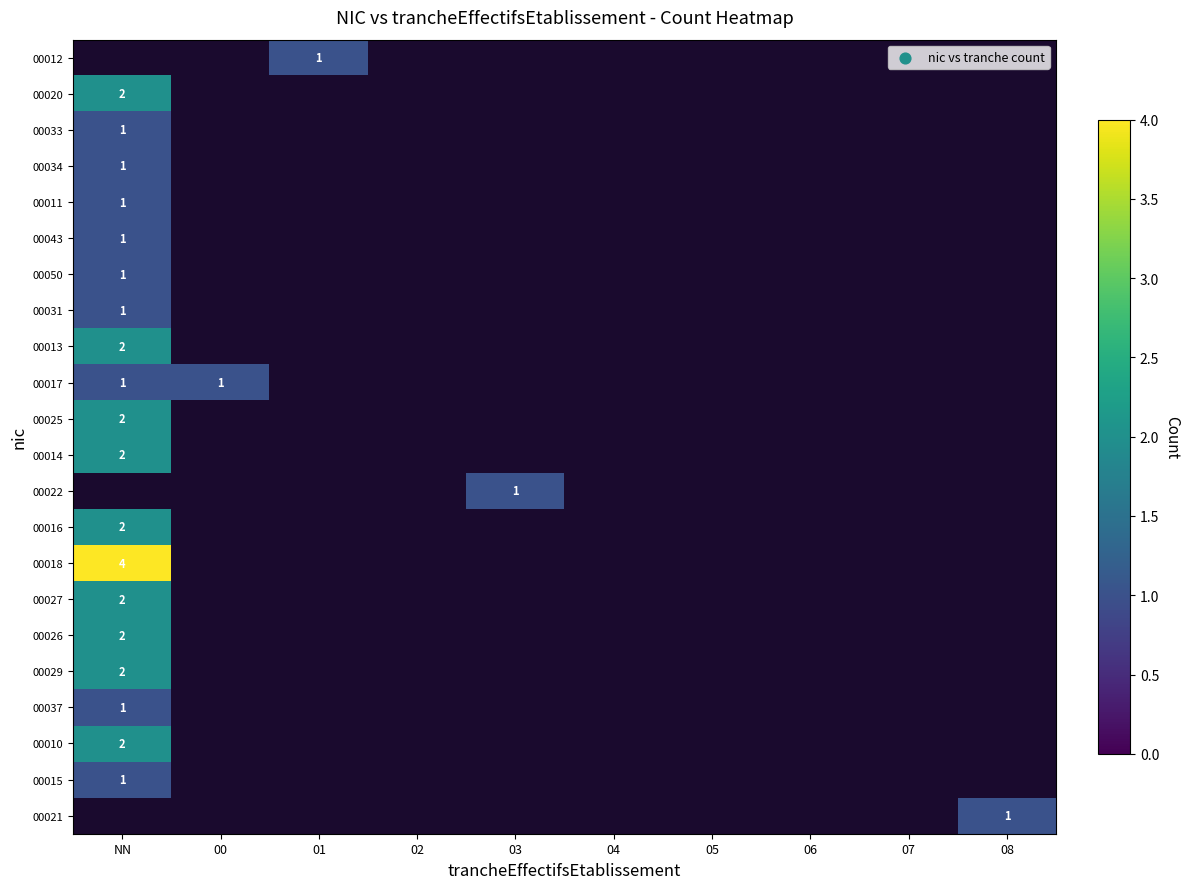

Is it true that 00026 equals 1 at NN?

False